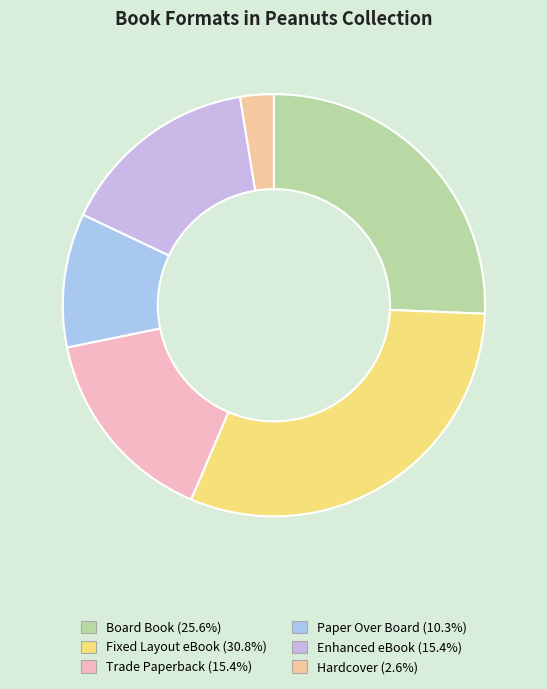

Is it true that Paper Over Board is 10% of the pie?

True